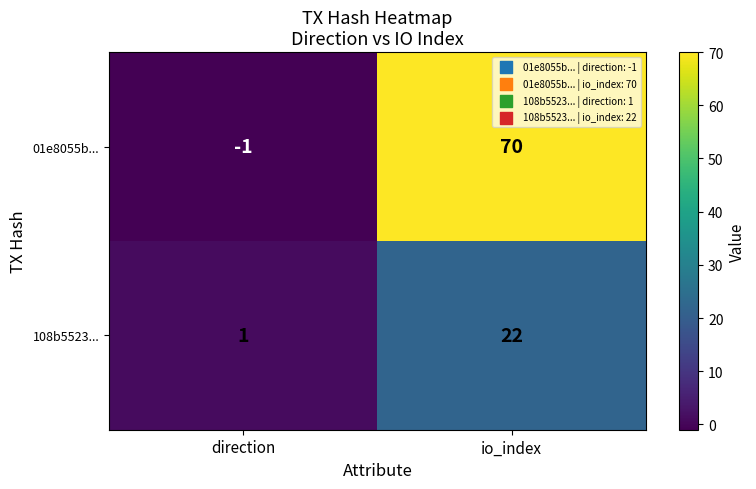

Which label corresponds to the largest value in the chart?

io_index